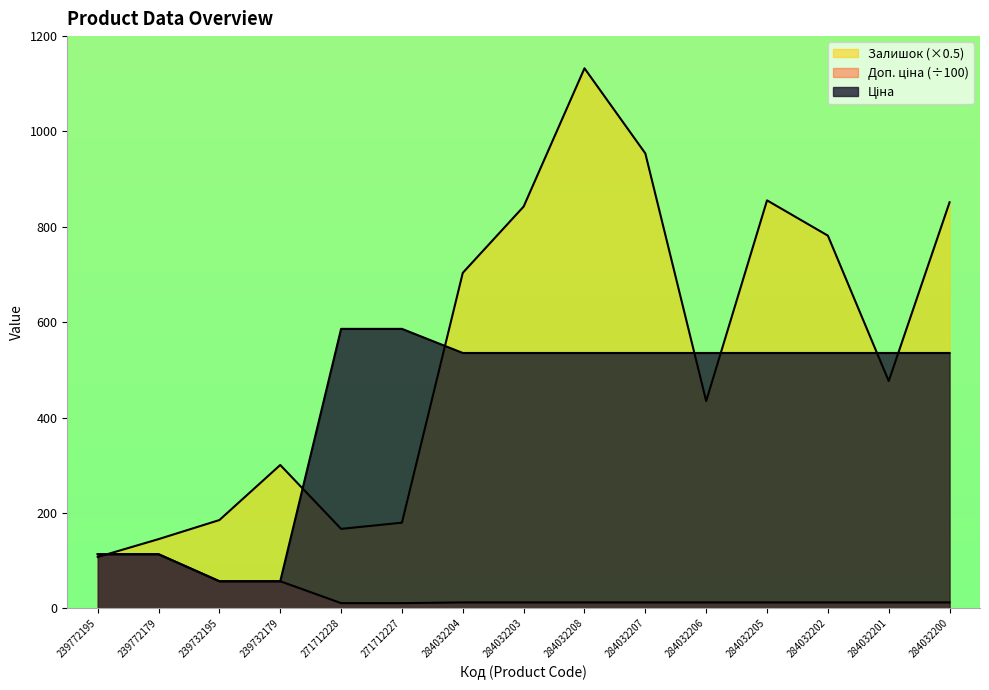

What is the difference between the Доп. ціна values at 239772195 and 284032208?

101.1